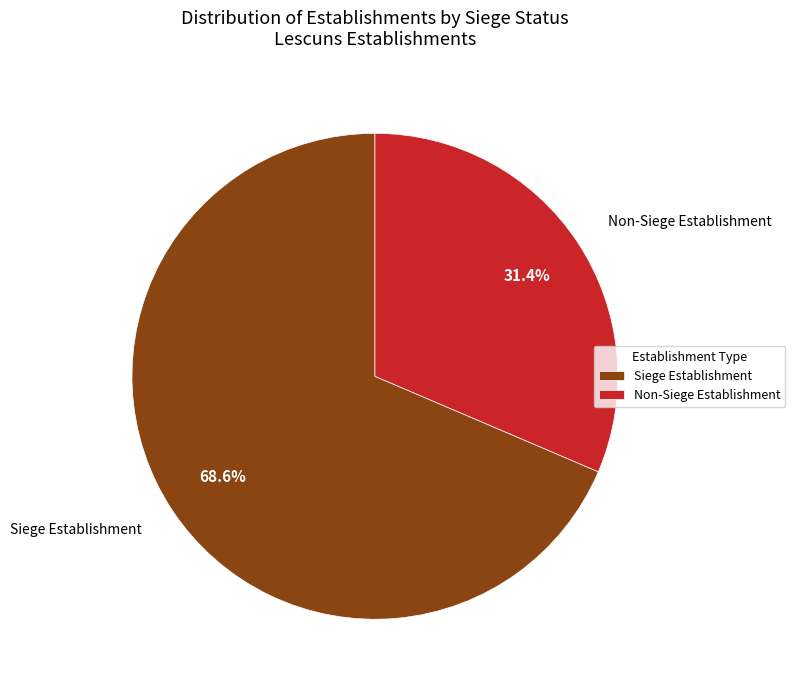

How many slices are in this pie chart?

2